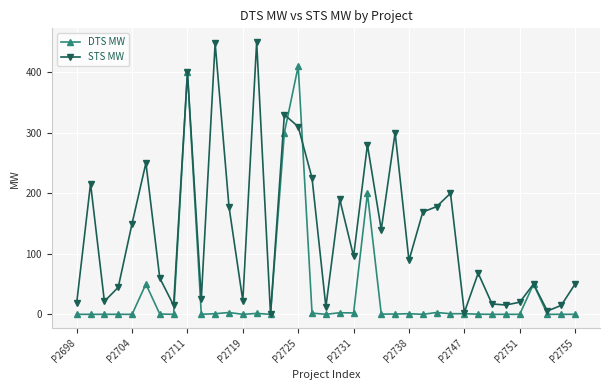

How many values in STS MW are above zero?

36